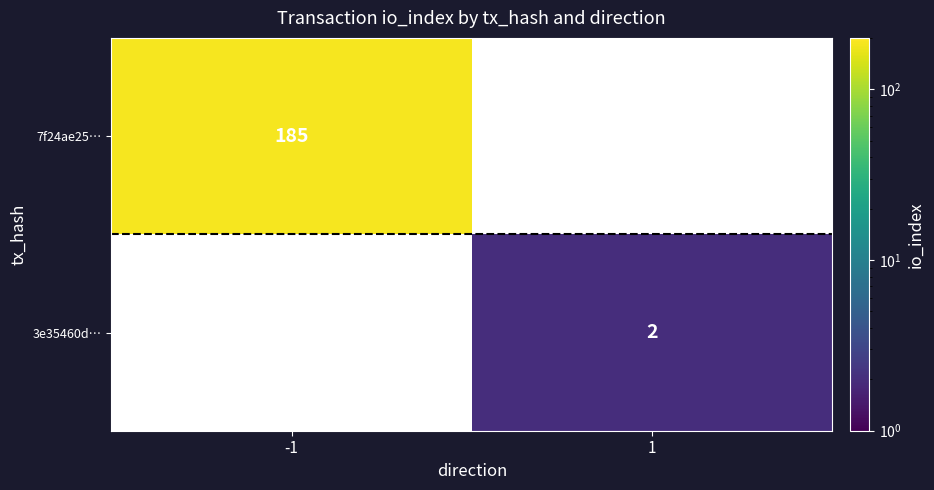

The value of 3e35460d… at 1 is 2. True or false?

True